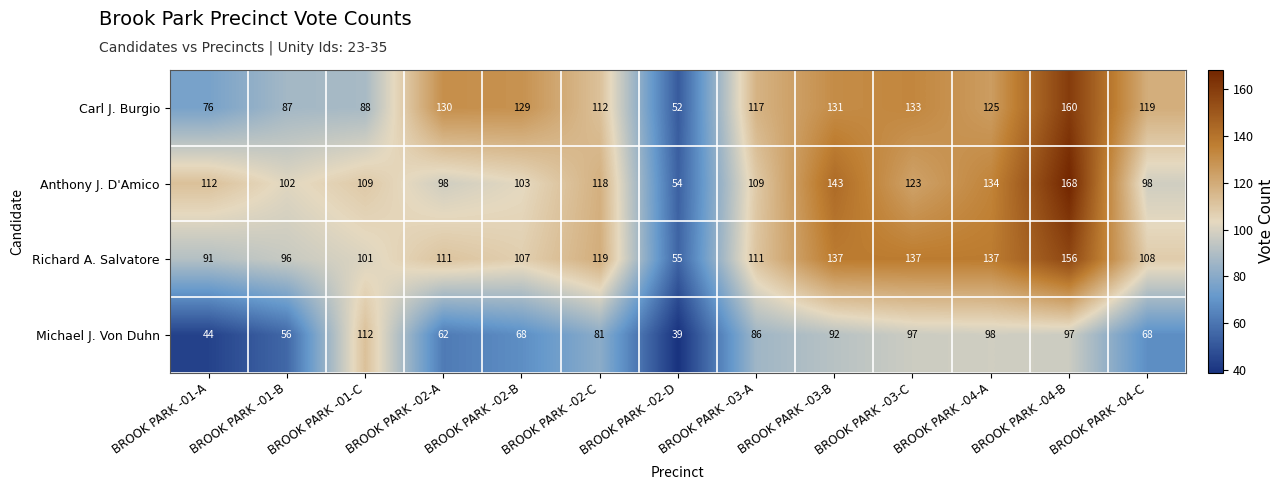

The Richard A. Salvatore series shows 187 at BROOK PARK -02-B. True or false?

False